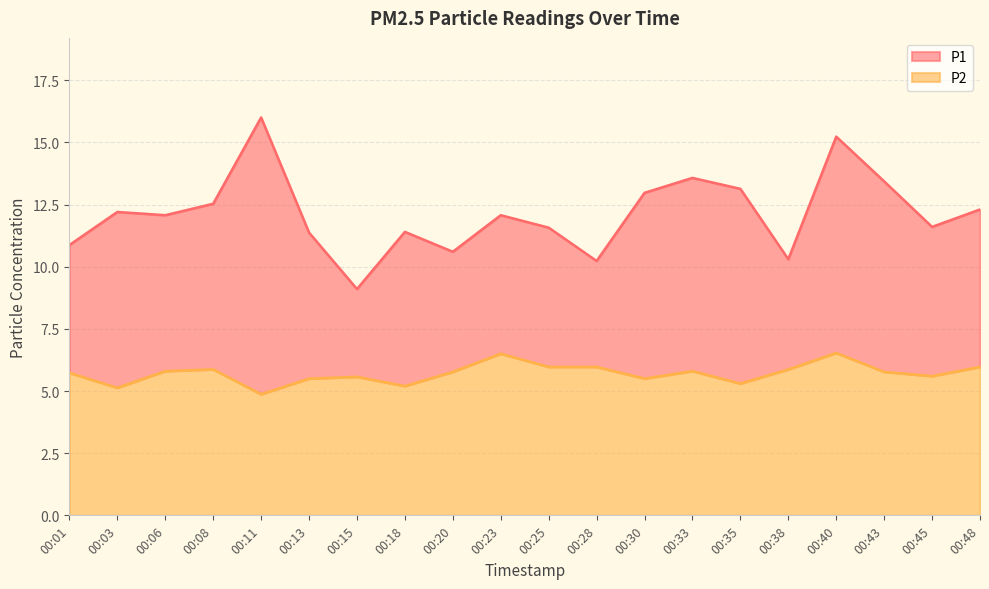

What are all the series names shown in the legend?

P1, P2